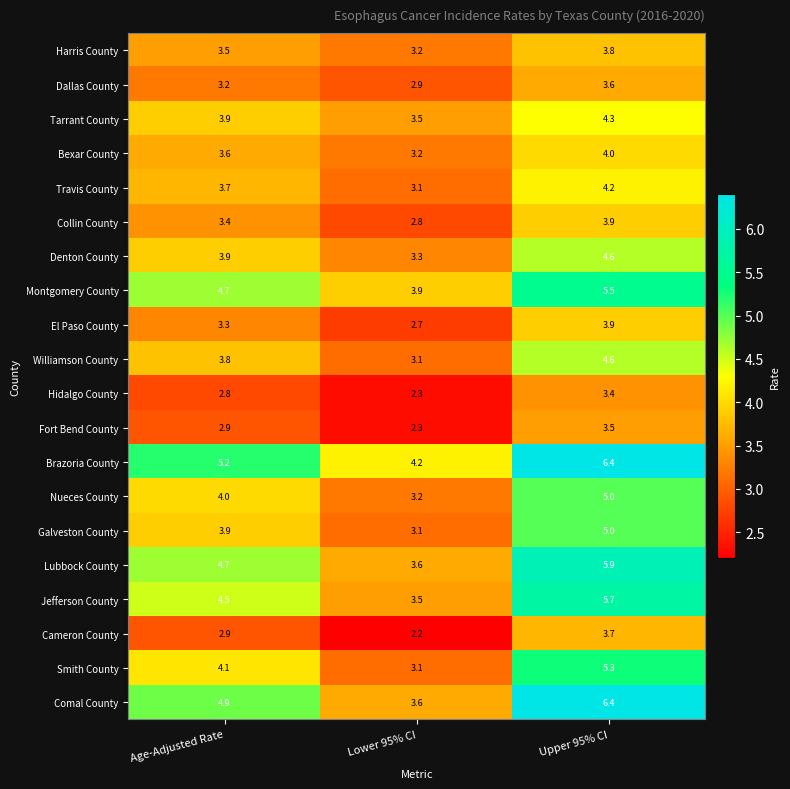

At which category does the chart reach its peak across all series?

Upper 95% CI